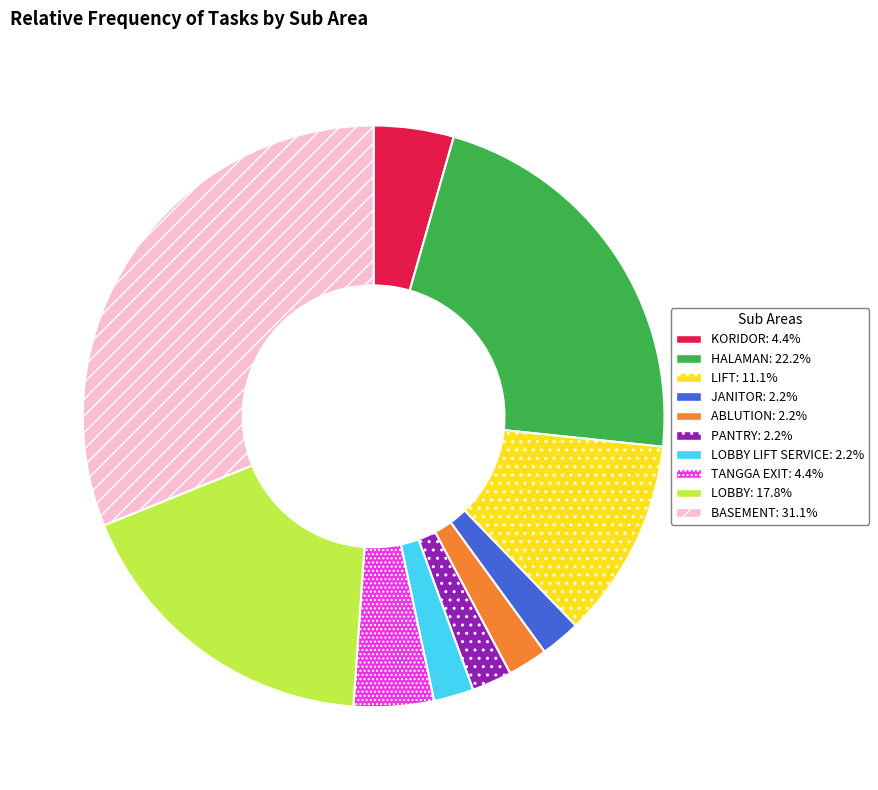

Does any single category account for the majority?

No